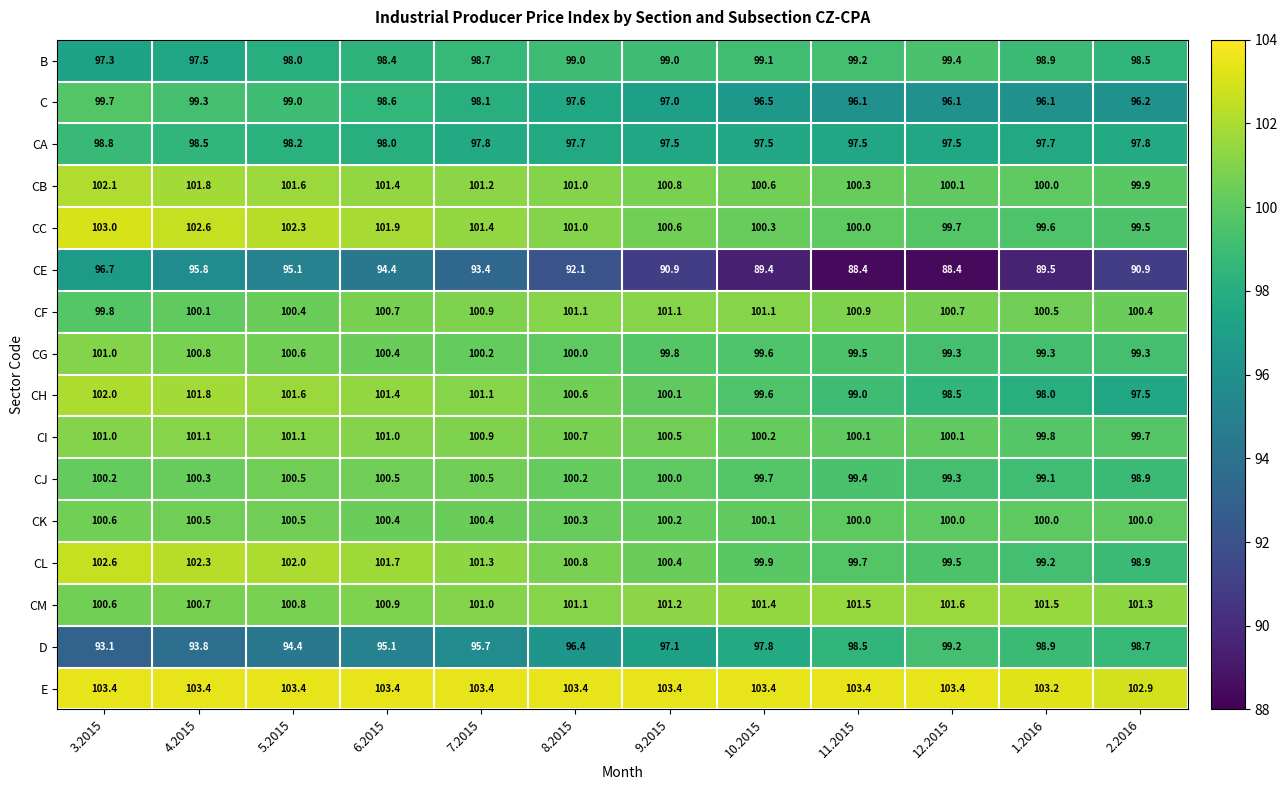

What is the greatest value displayed?

103.4